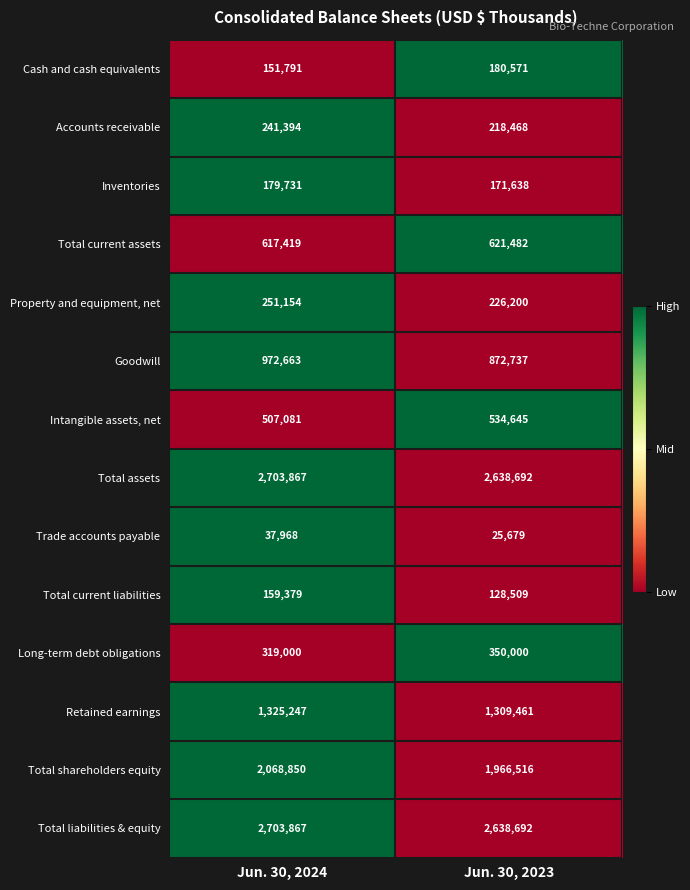

Is it true that Property and equipment, net equals 226200 at Jun. 30, 2023?

True